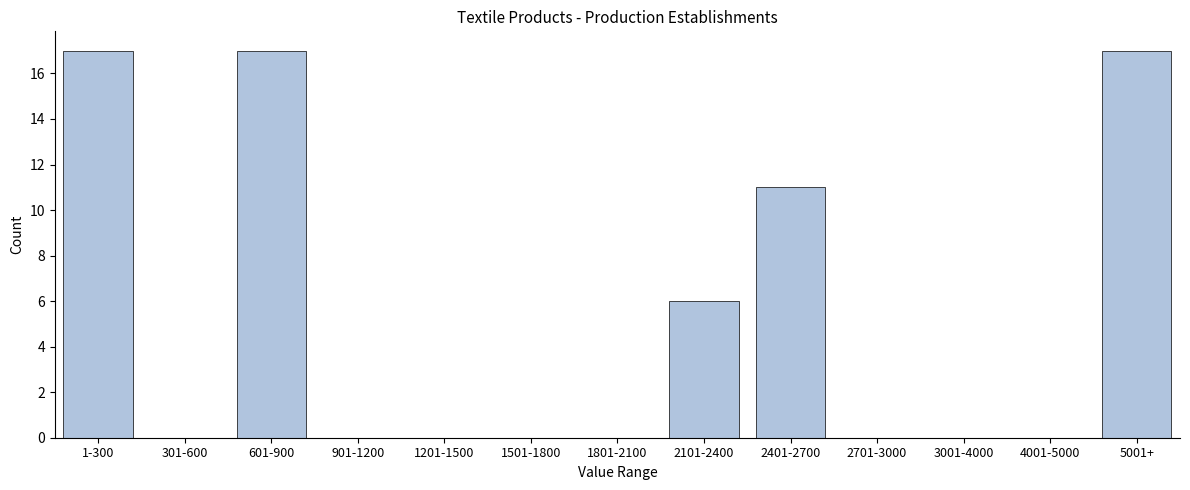

Reading left to right, list all the values displayed in this chart.

1-300=17	301-600=0	601-900=17	901-1200=0	1201-1500=0	1501-1800=0	1801-2100=0	2101-2400=6	2401-2700=11	2701-3000=0	3001-4000=0	4001-5000=0	5001+=17